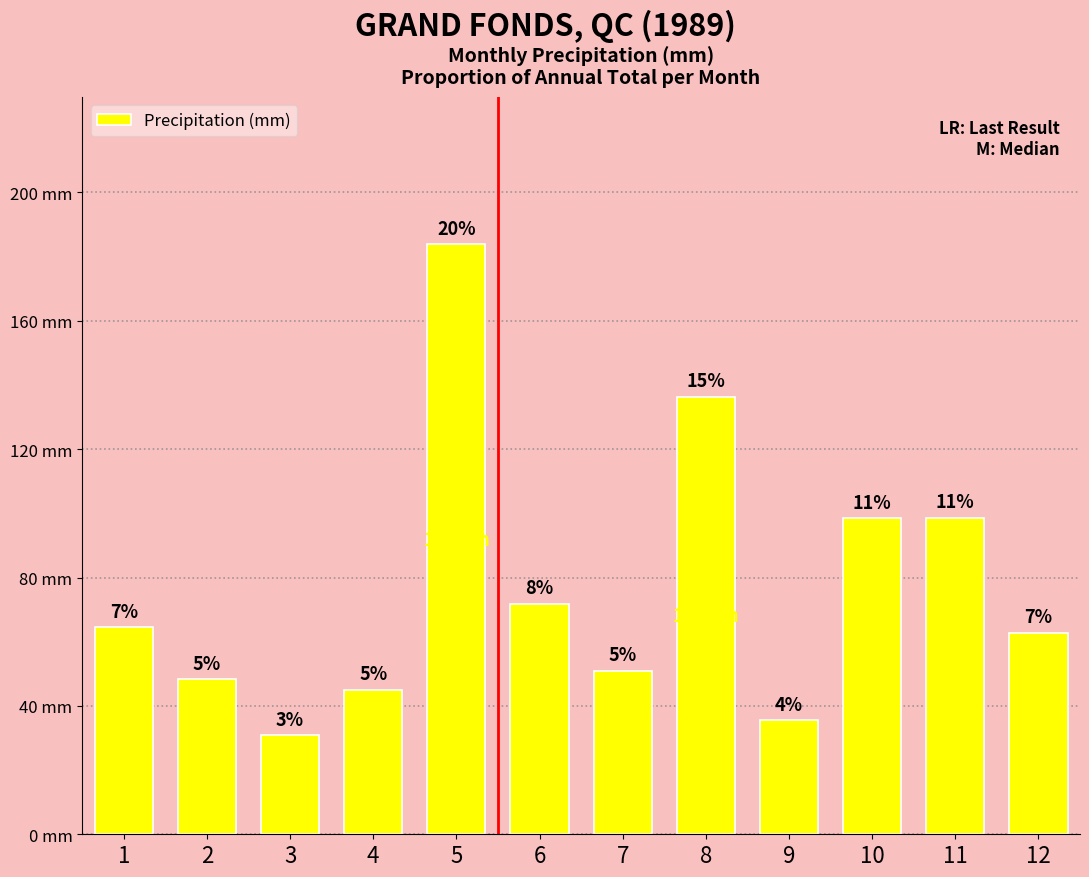

At which label is the value closest to 107?

11